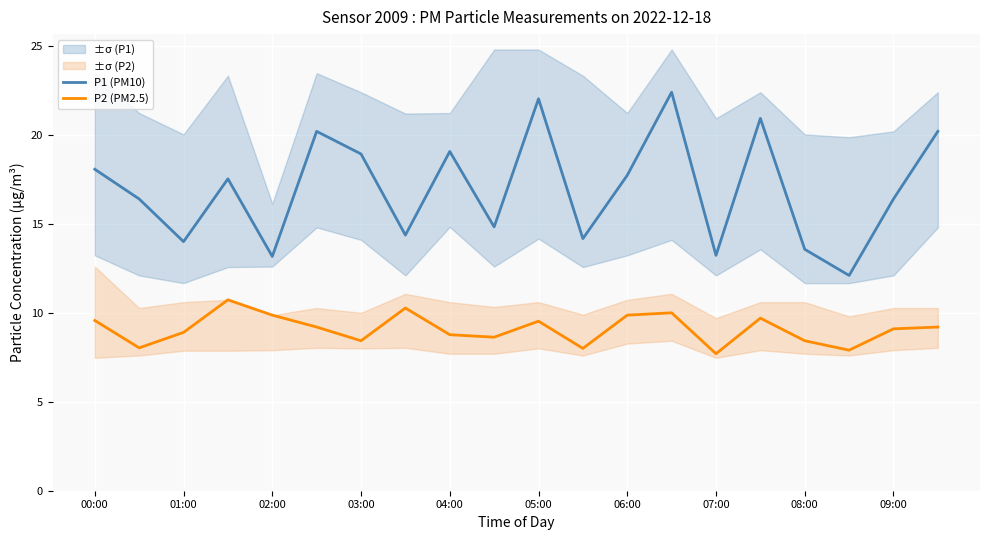

What is the difference between the P2 (PM2.5) values at 19 and 15?

0.5